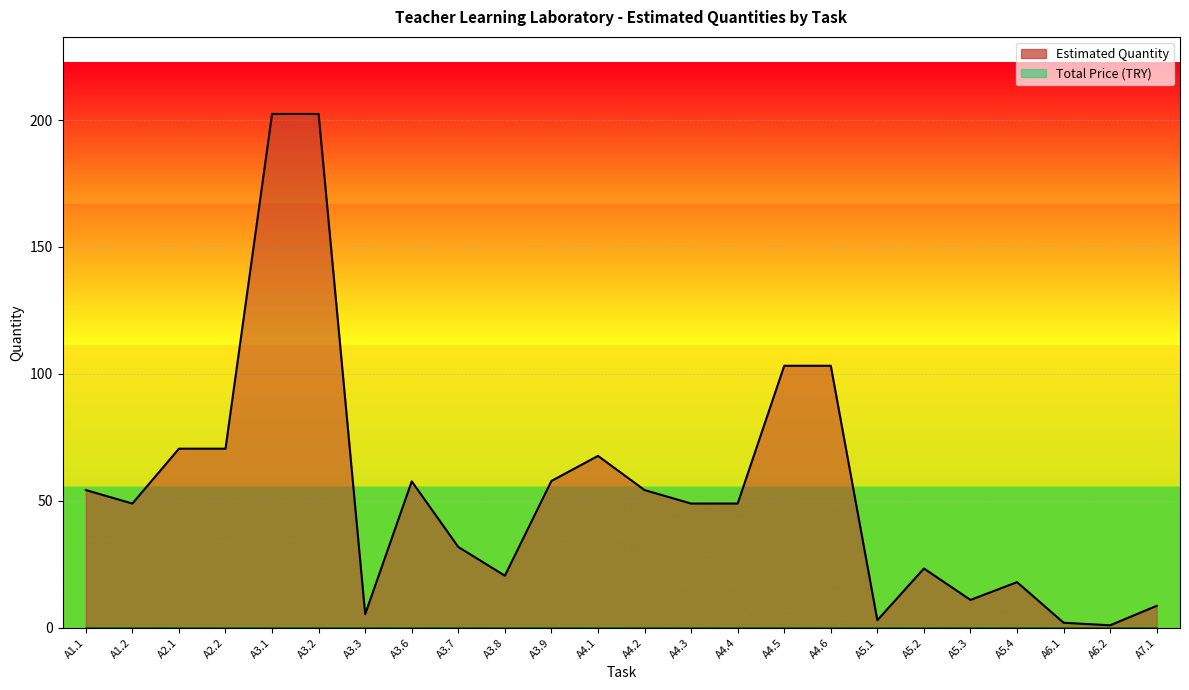

Rank the categories by value from lowest to highest.

A6.2, A6.1, A5.1, A3.3, A7.1, A5.3, A5.4, A3.8, A5.2, A3.7, A1.2, A4.3, A4.4, A1.1, A4.2, A3.6, A3.9, A4.1, A2.1, A2.2, A4.5, A4.6, A3.1, A3.2